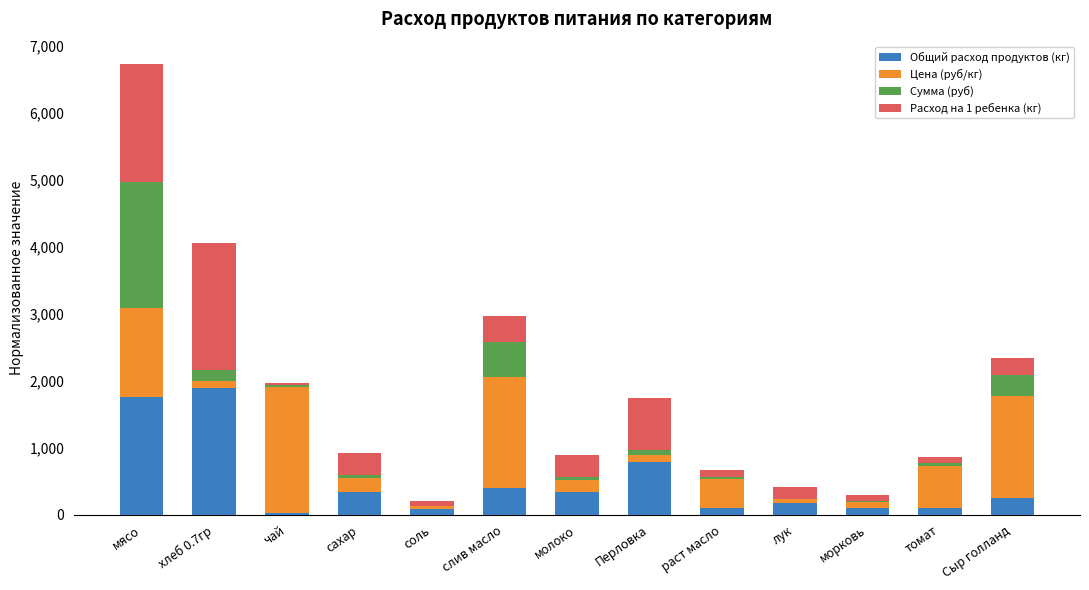

What is the sum of all Общий расход продуктов (кг) values?

6293.5